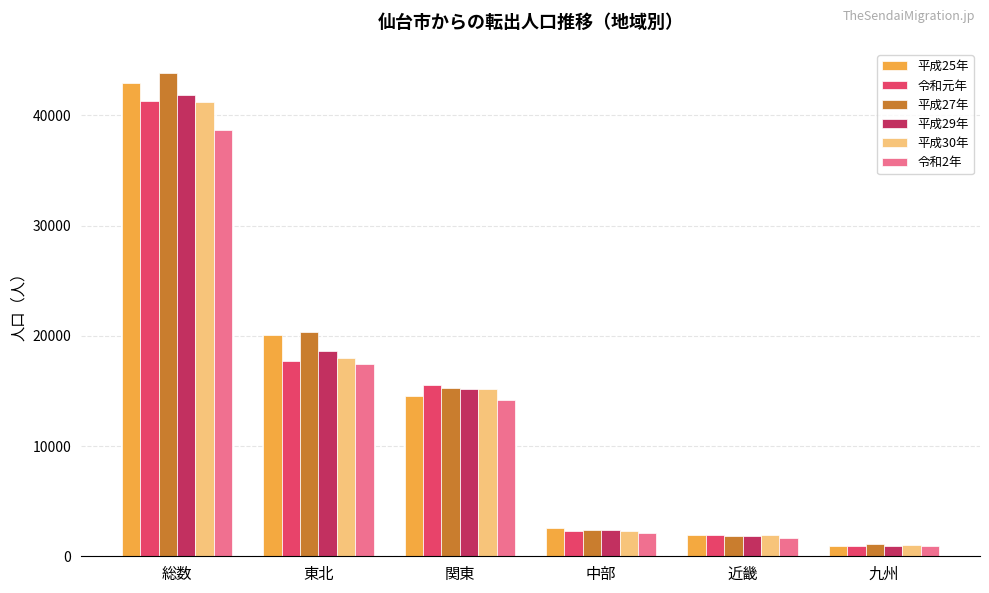

Reading right to left, transcribe all the data shown in this chart.

平成25年: 962	1920	2536	14560	20073	42938
令和元年: 898	1957	2299	15567	17727	41267
平成27年: 1072	1841	2427	15253	20316	43846
平成29年: 975	1827	2390	15143	18597	41838
平成30年: 1034	1896	2329	15187	17972	41225
令和2年: 919	1666	2090	14157	17462	38648